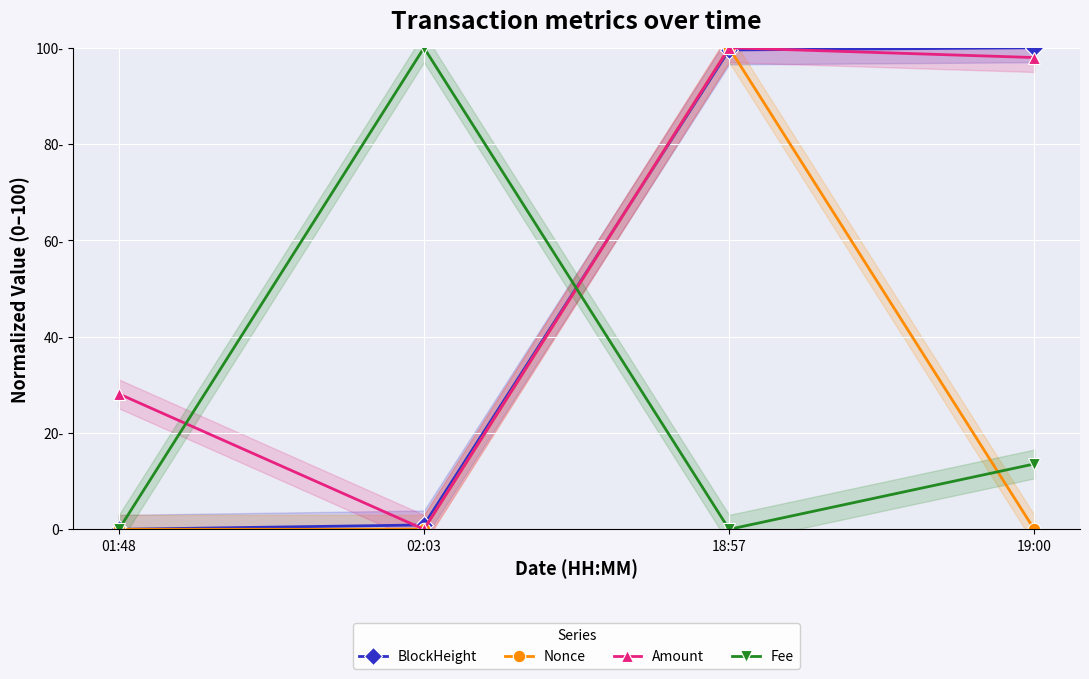

Is it true that Amount equals 45.6 at 02:03?

False